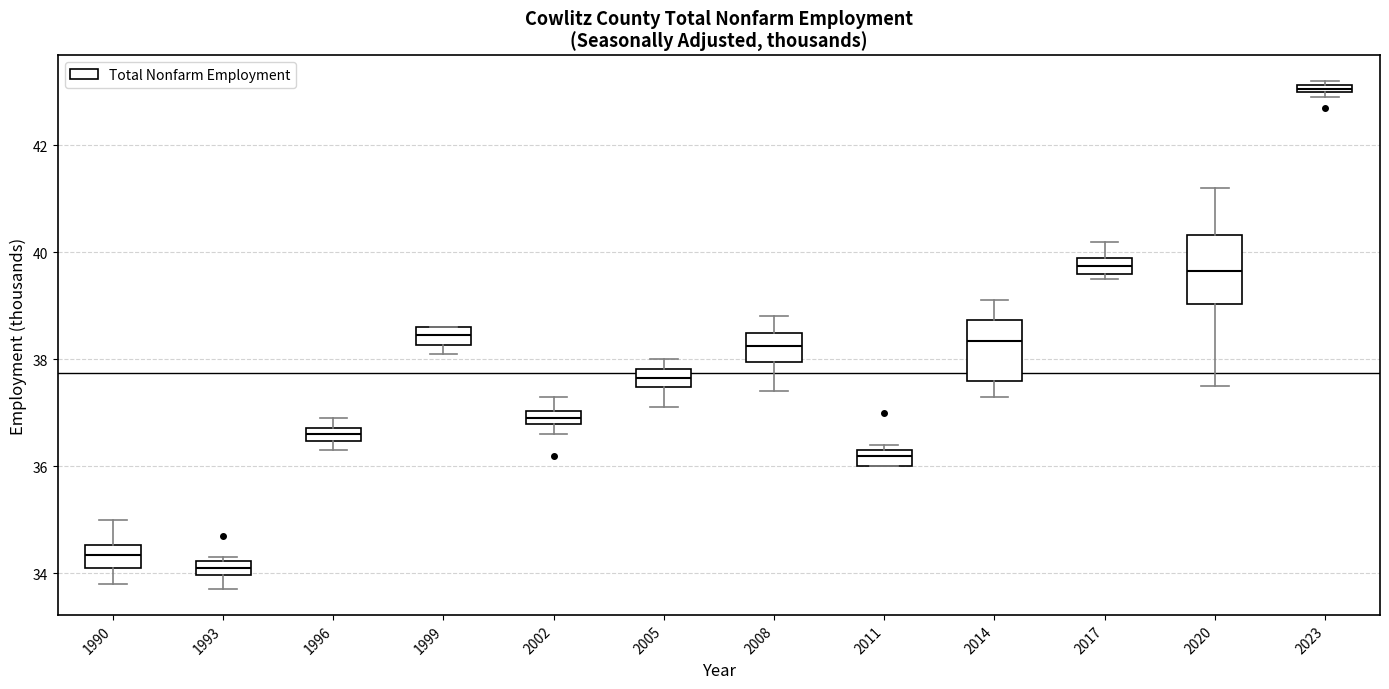

Where is the lower edge of the box at x = 1993 on the y-axis? The values are not printed on the chart, so give them approximately, as read against the axis.

34.0